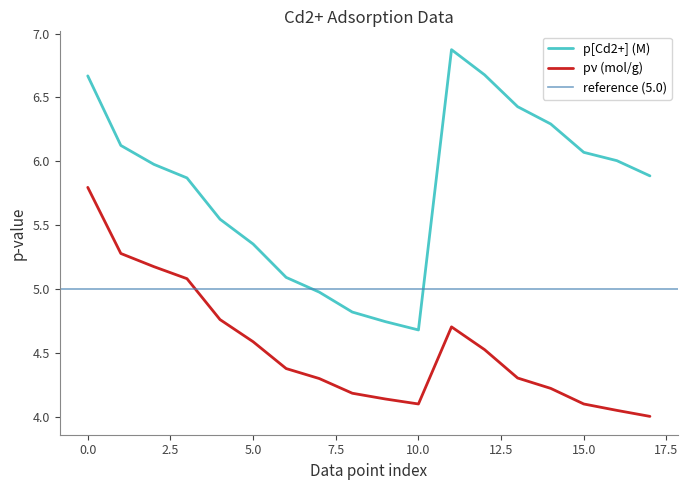

Is it true that pν (mol/g) equals 4.1 at 10.0?

True